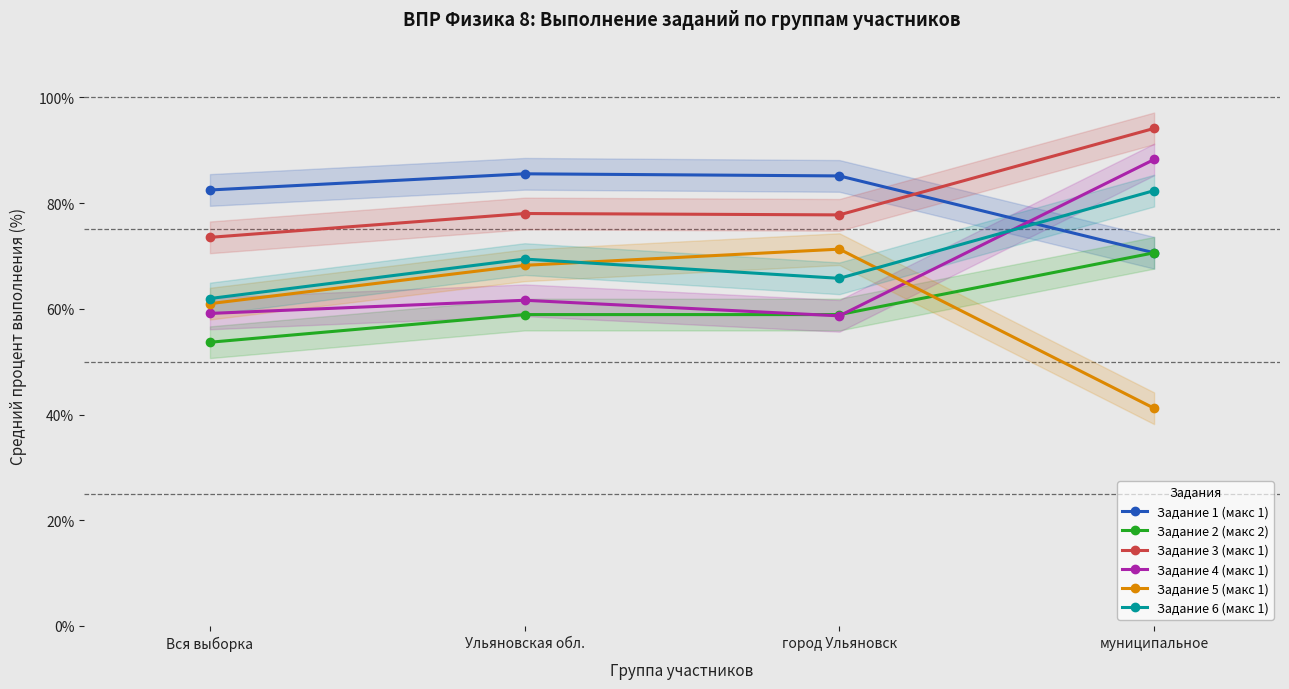

Which series has the largest range (max minus min)?

Задание 5 (макс 1)